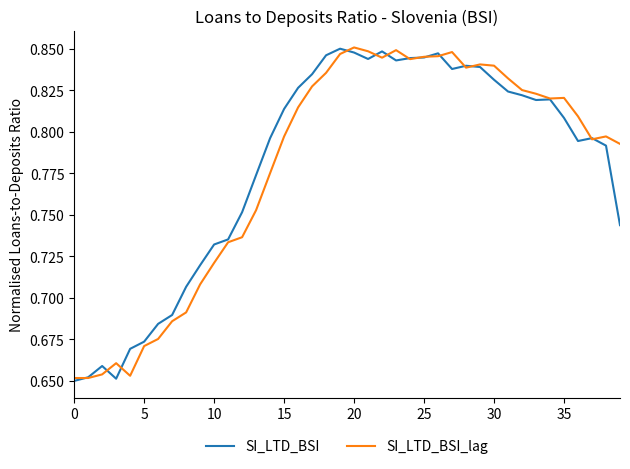

True or false: SI_LTD_BSI_lag has more than 0 interior local peaks.

True